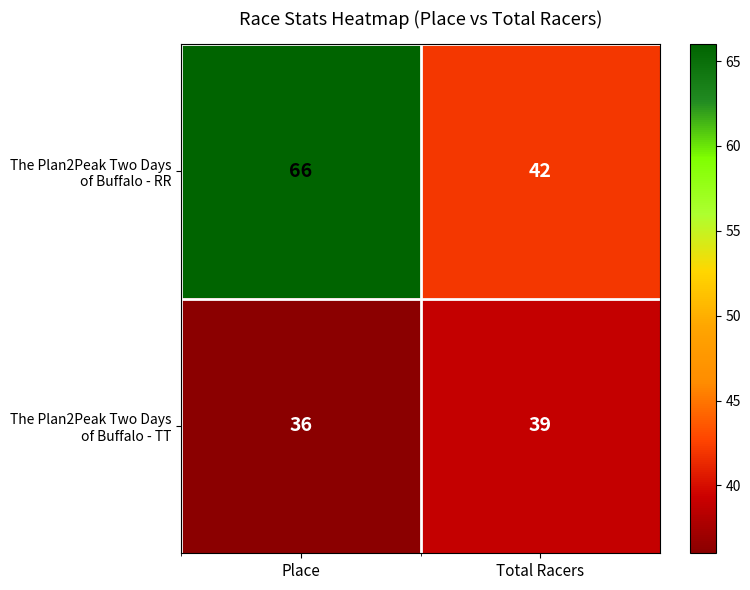

What is the total value across all series at Total Racers?

81